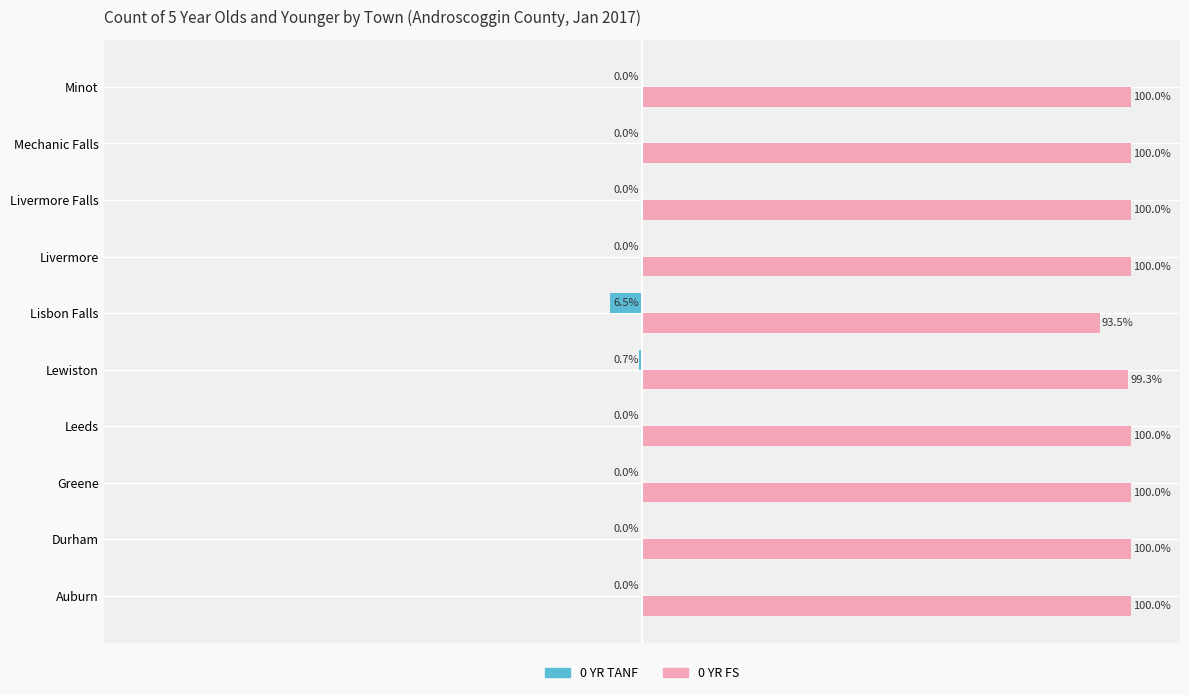

Is the value of 0 YR TANF at Leeds greater than the value of 0 YR FS at Leeds?

No